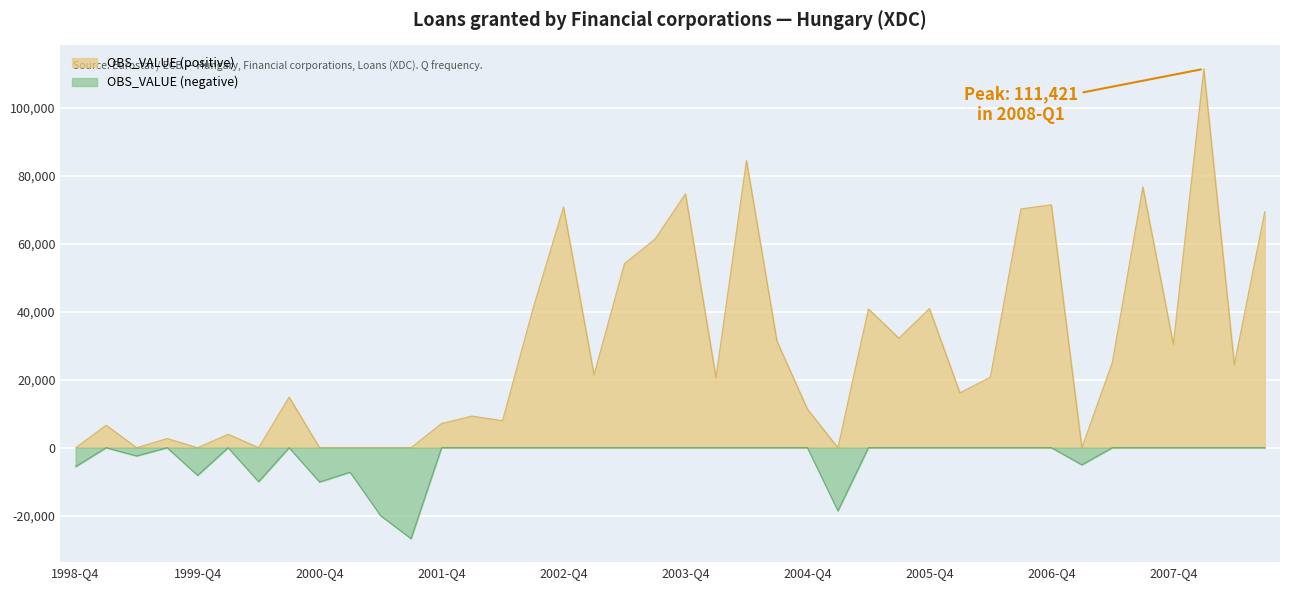

Which series has the largest total across all categories?

OBS_VALUE (positive)